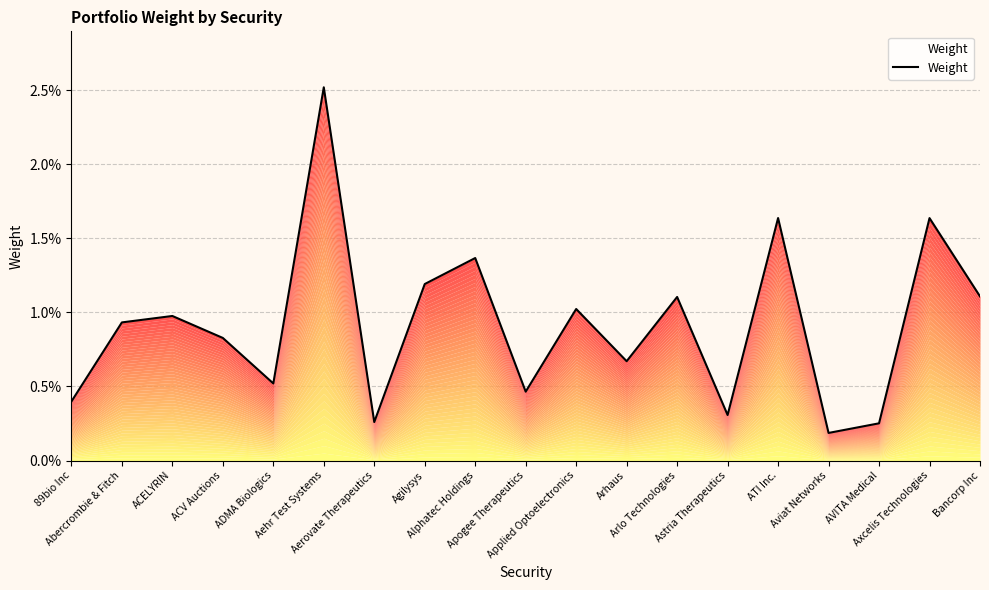

Is it true that the value at Abercrombie & Fitch is 0.0?

True